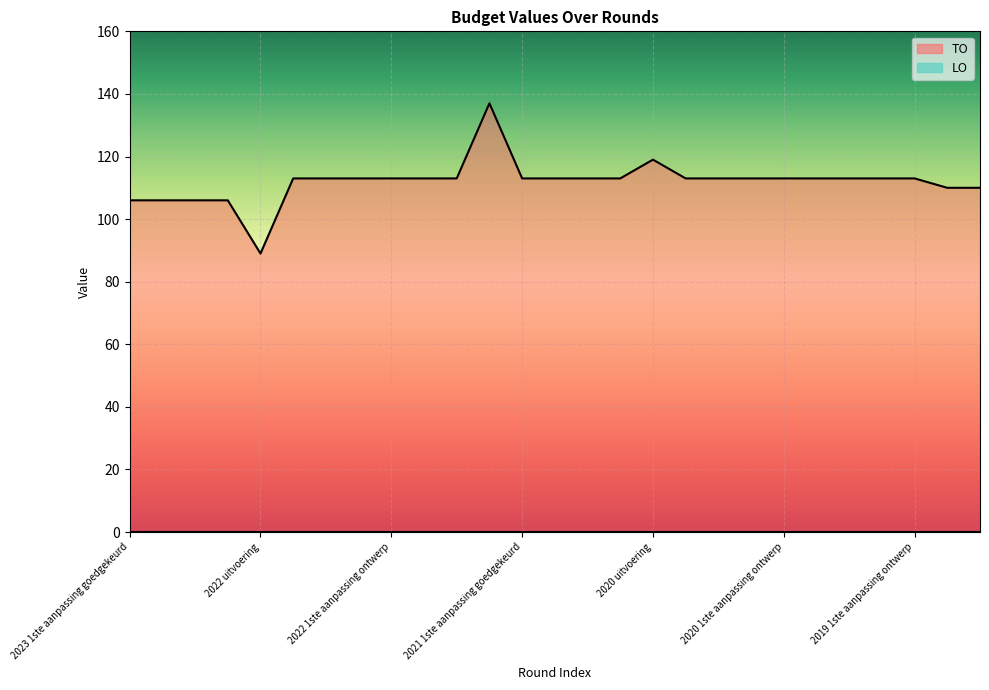

At which category does the chart reach its minimum across all series?

2022 uitvoering